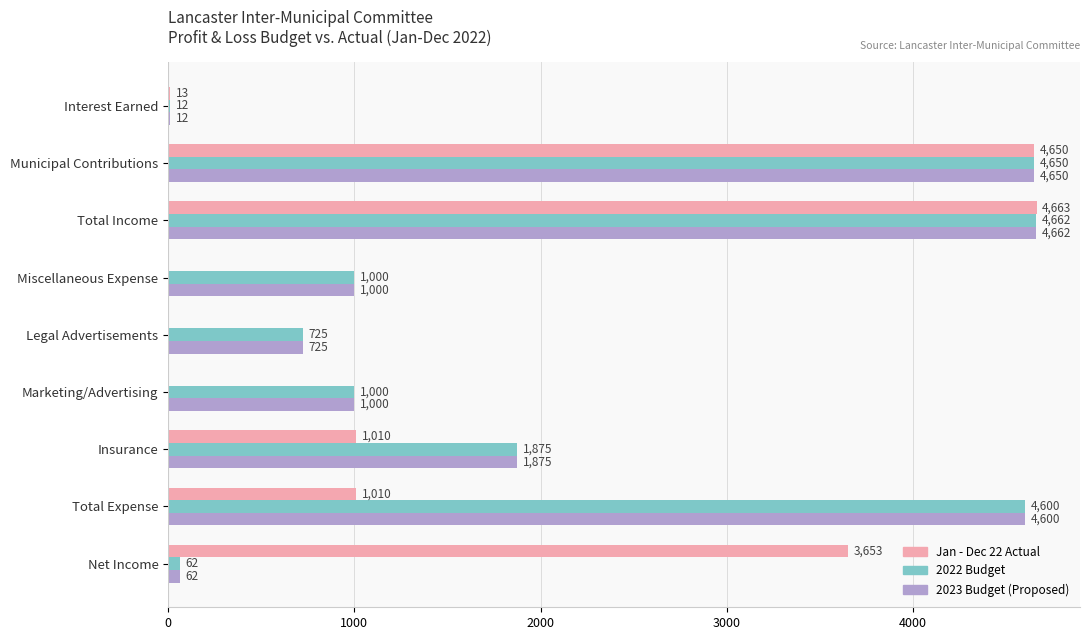

What is the total value across all series at Total Expense?

10210.0